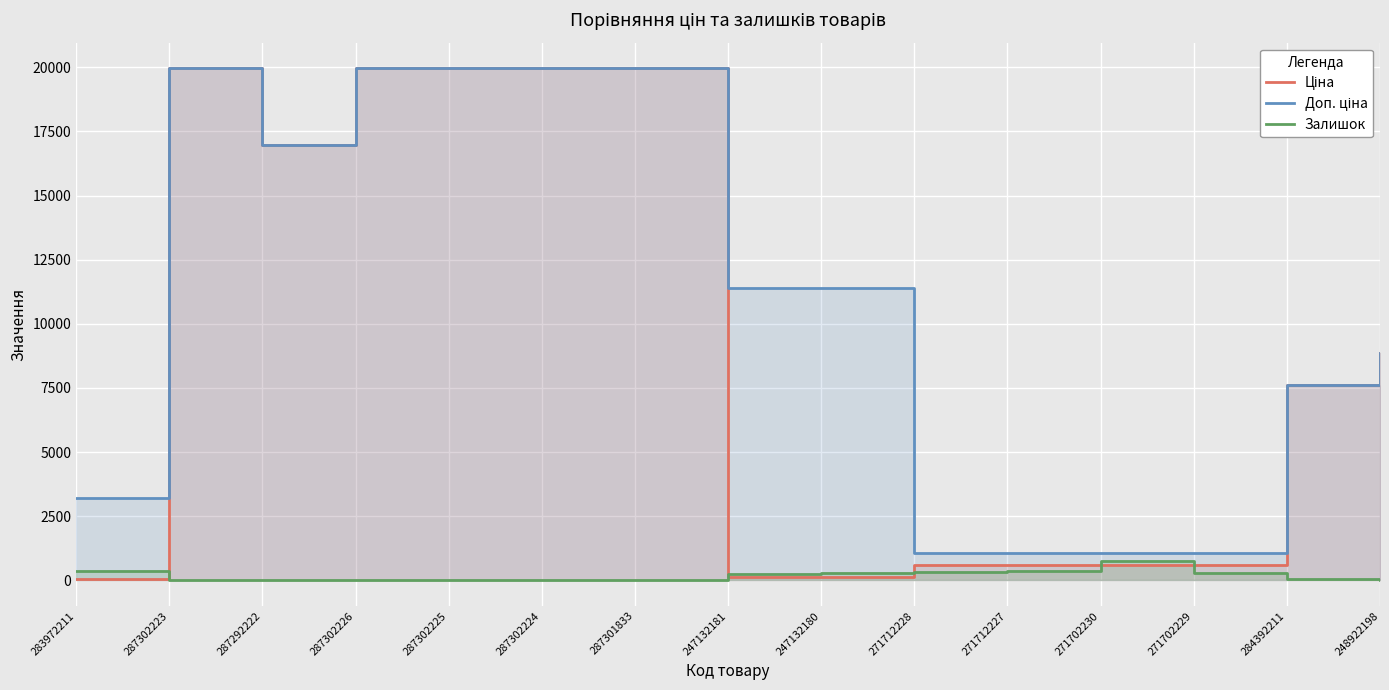

The Залишок series shows 138.6 at 271712228. True or false?

False